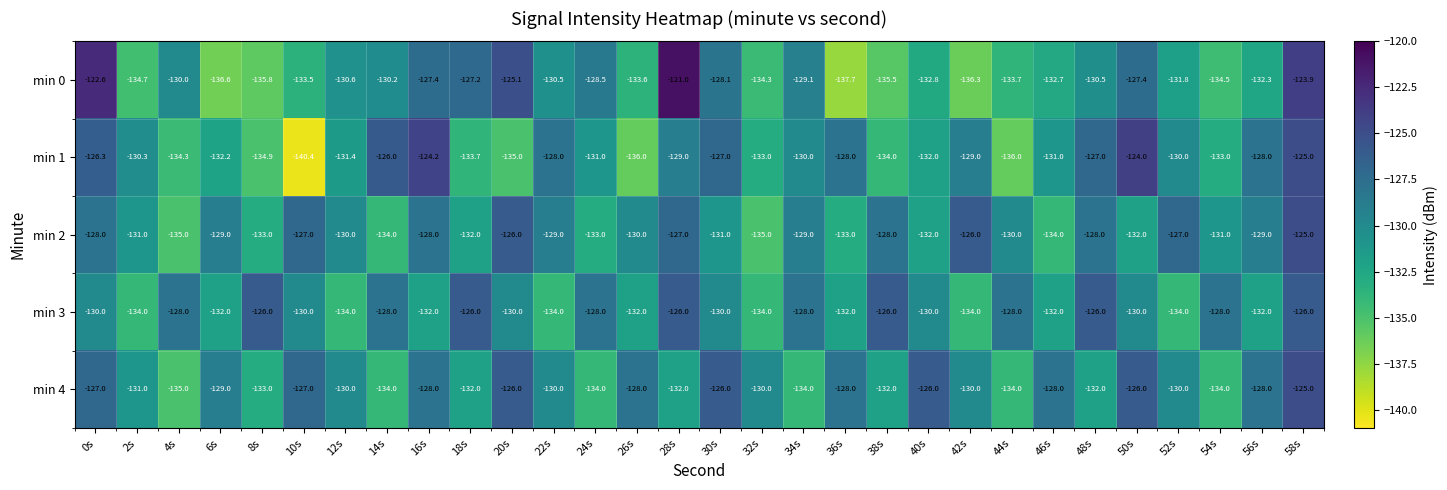

The min 0 series shows -43.4 at 46s. True or false?

False